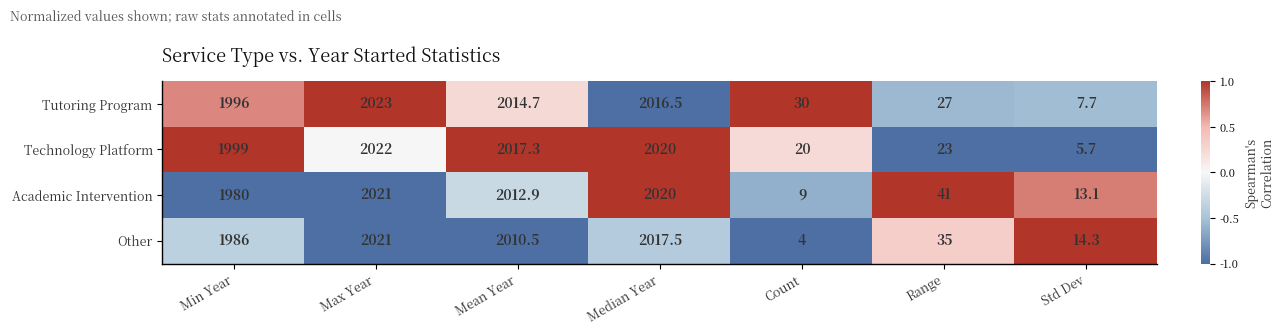

Which category has the lowest value in the Academic Intervention series?

Count